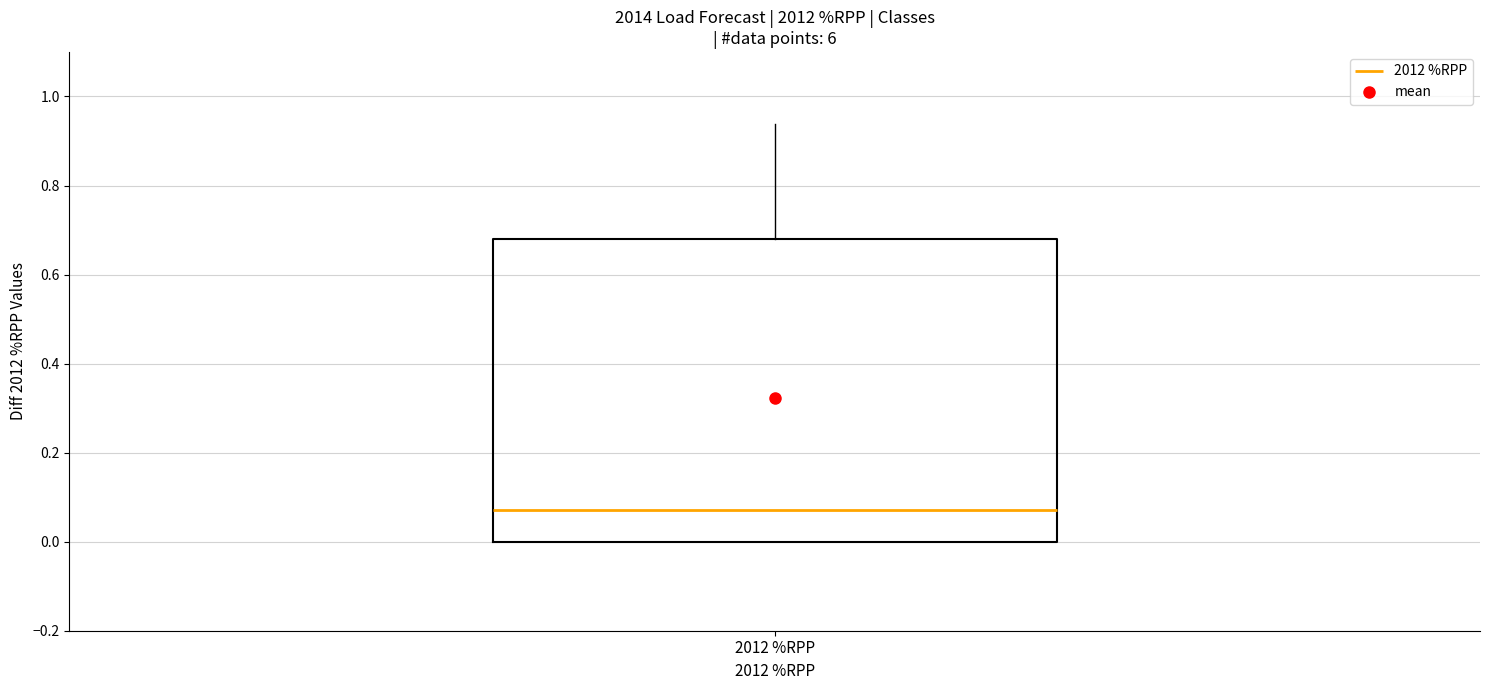

Read this box plot against the y-axis: the position of the median line, the range covered by the box, and the ends of both whiskers. The values are not printed on the chart, so give them approximately, as read against the axis.

median 0.08, box 0.00 to 0.68, whiskers 0.00 to 0.94